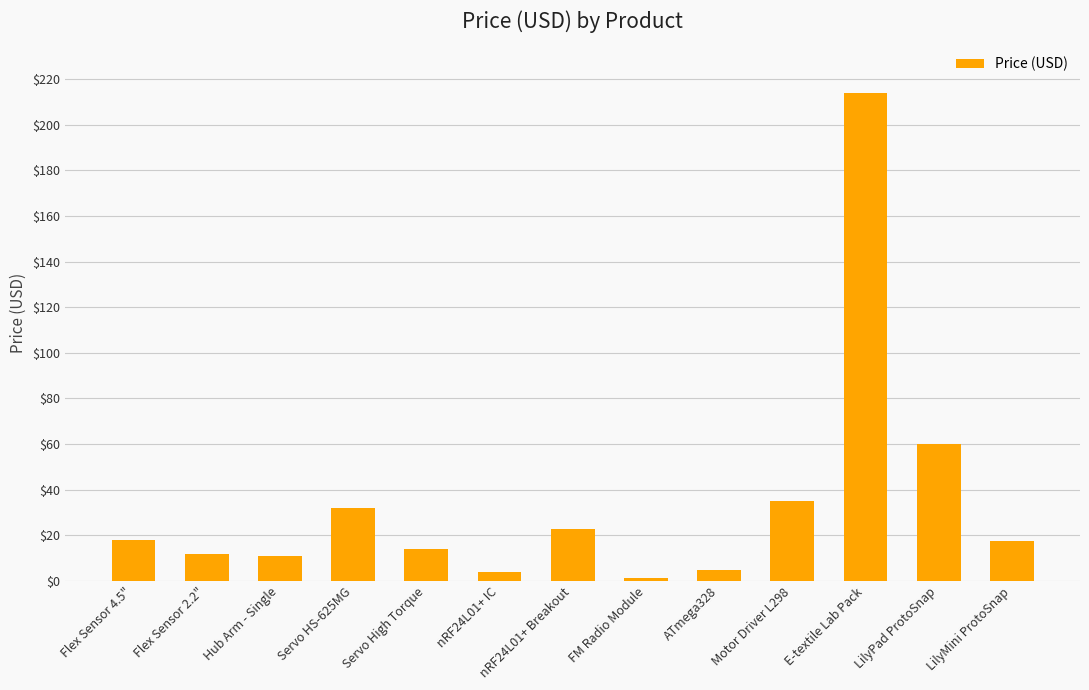

What is the minimum value shown in the chart?

1.4